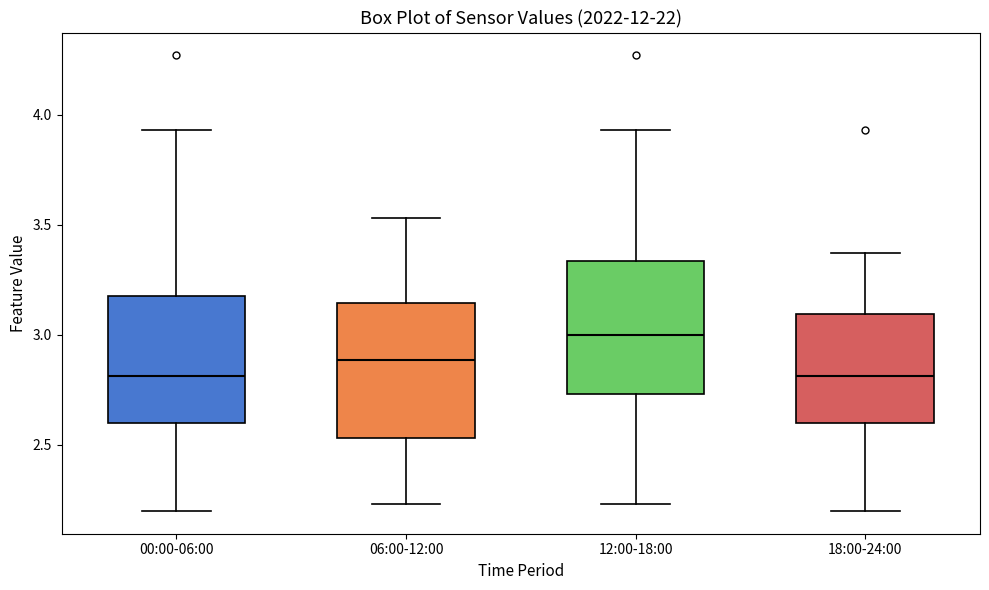

Which box's median line is the highest?

12:00-18:00